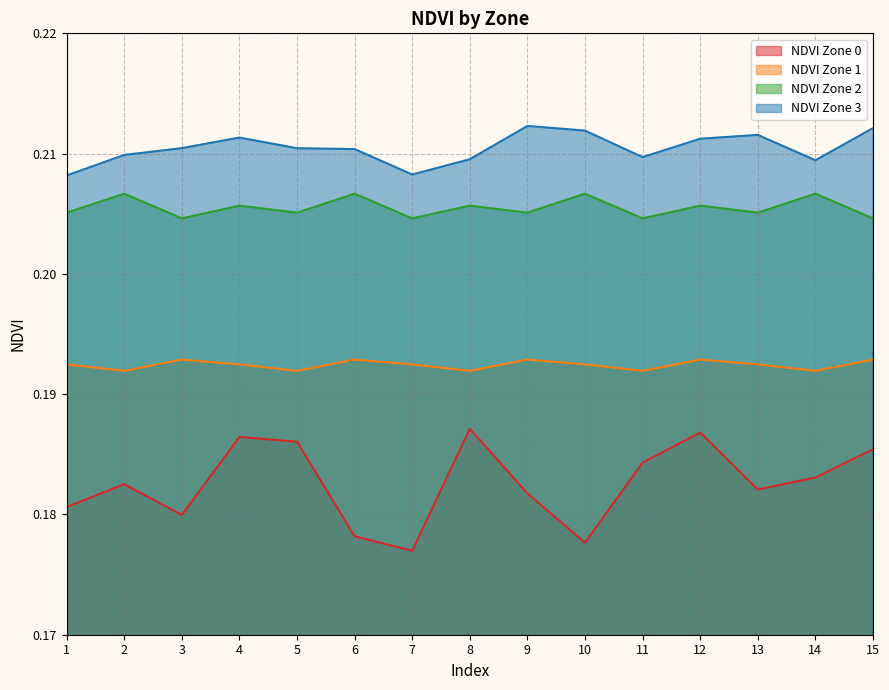

List the series in order of their overall mean, highest first.

NDVI Zone 3, NDVI Zone 2, NDVI Zone 1, NDVI Zone 0